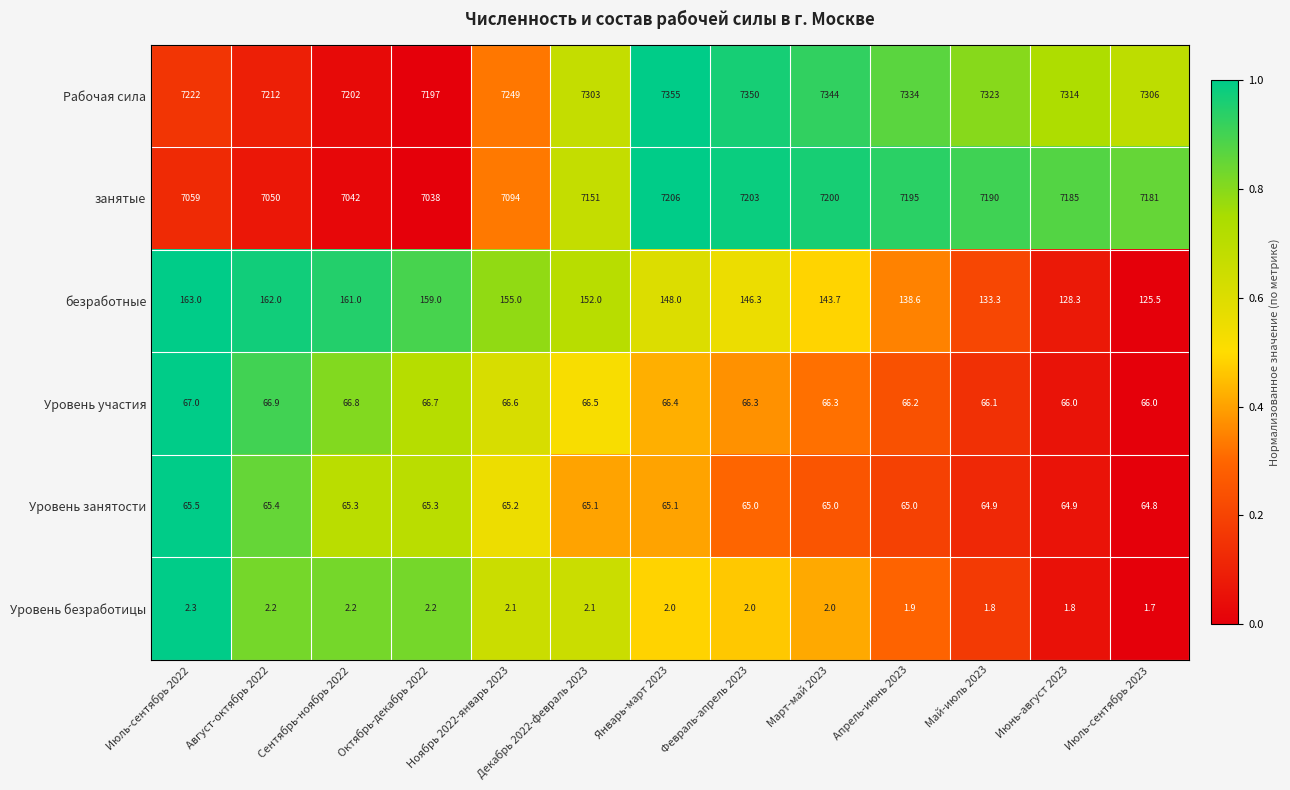

Rank the series by their maximum value, from highest to lowest.

Рабочая сила, занятые, безработные, Уровень участия, Уровень занятости, Уровень безработицы